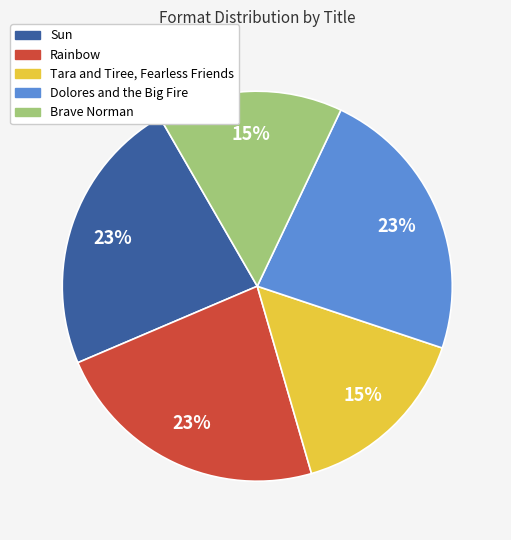

To the nearest percent, what is the combined percentage of Sun and Rainbow?

46%